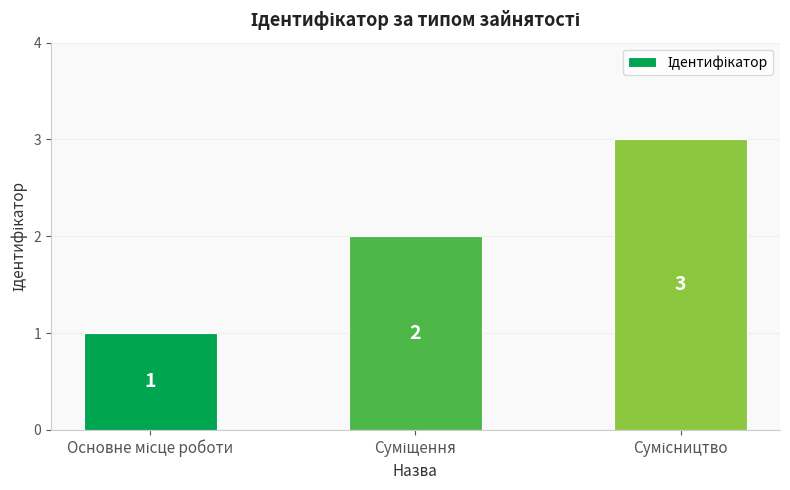

What is the value of the 1st bar from the left?

1